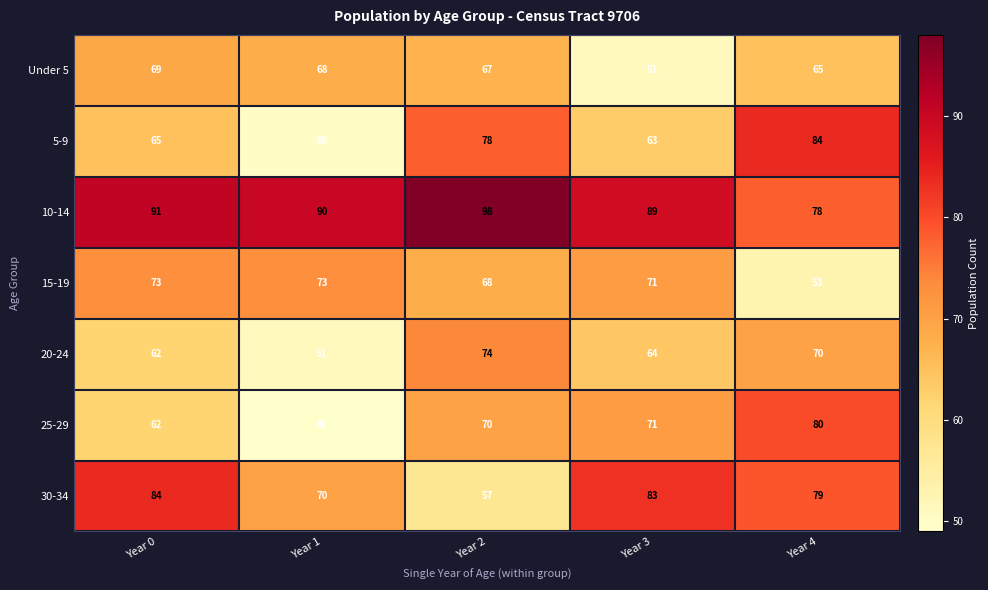

What is the sum of the Under 5 values at Year 2 and Year 4?

132